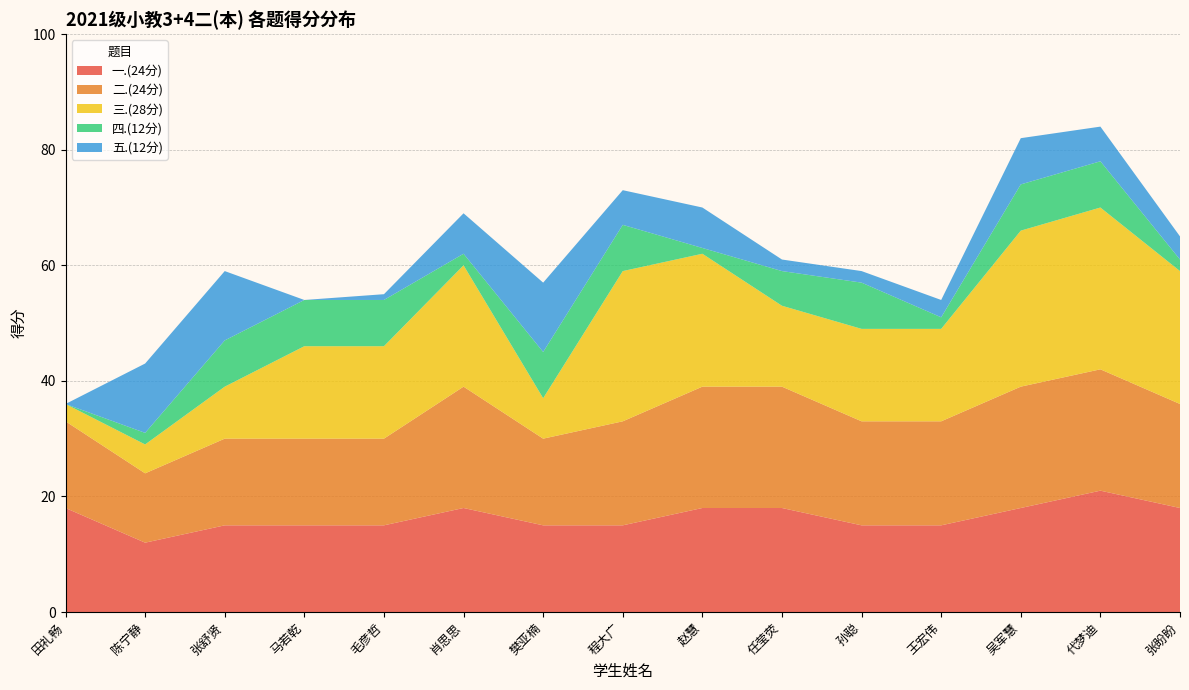

Reading left to right, transcribe all the data shown in this chart.

一.(24分): 18	12	15	15	15	18	15	15	18	18	15	15	18	21	18
二.(24分): 15	12	15	15	15	21	15	18	21	21	18	18	21	21	18
三.(28分): 3	5	9	16	16	21	7	26	23	14	16	16	27	28	23
四.(12分): 0	2	8	8	8	2	8	8	1	6	8	2	8	8	2
五.(12分): 0	12	12	0	1	7	12	6	7	2	2	3	8	6	4